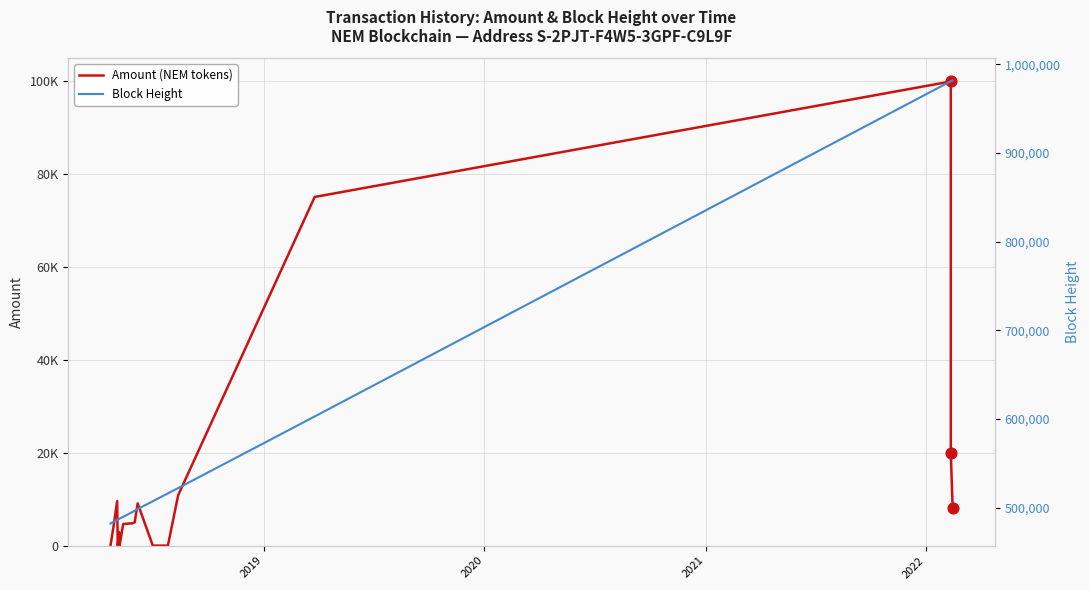

Which series has the largest total across all categories?

Block Height